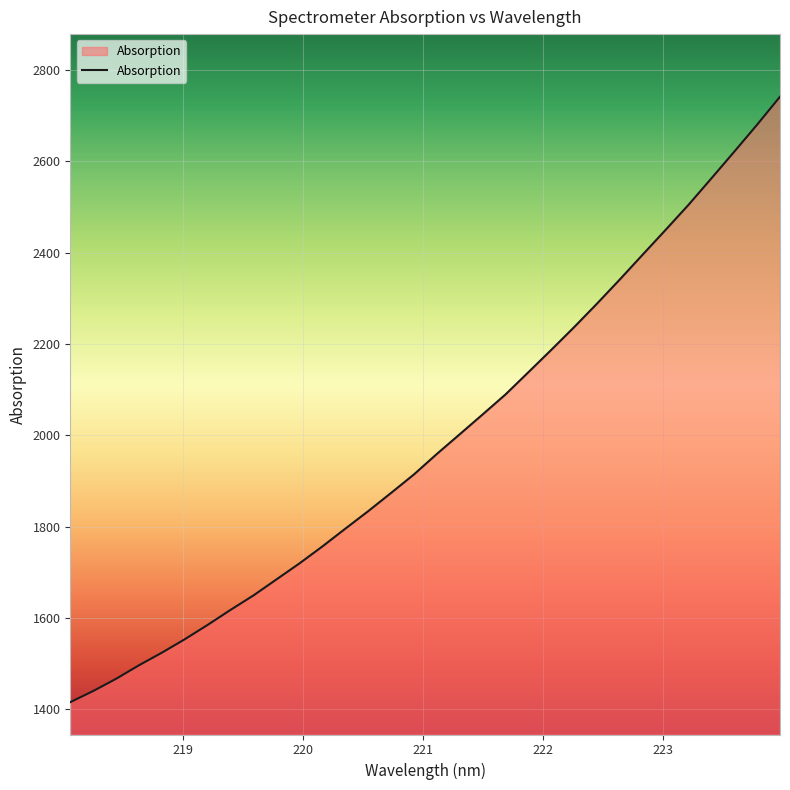

What is the greatest value displayed?

2741.4